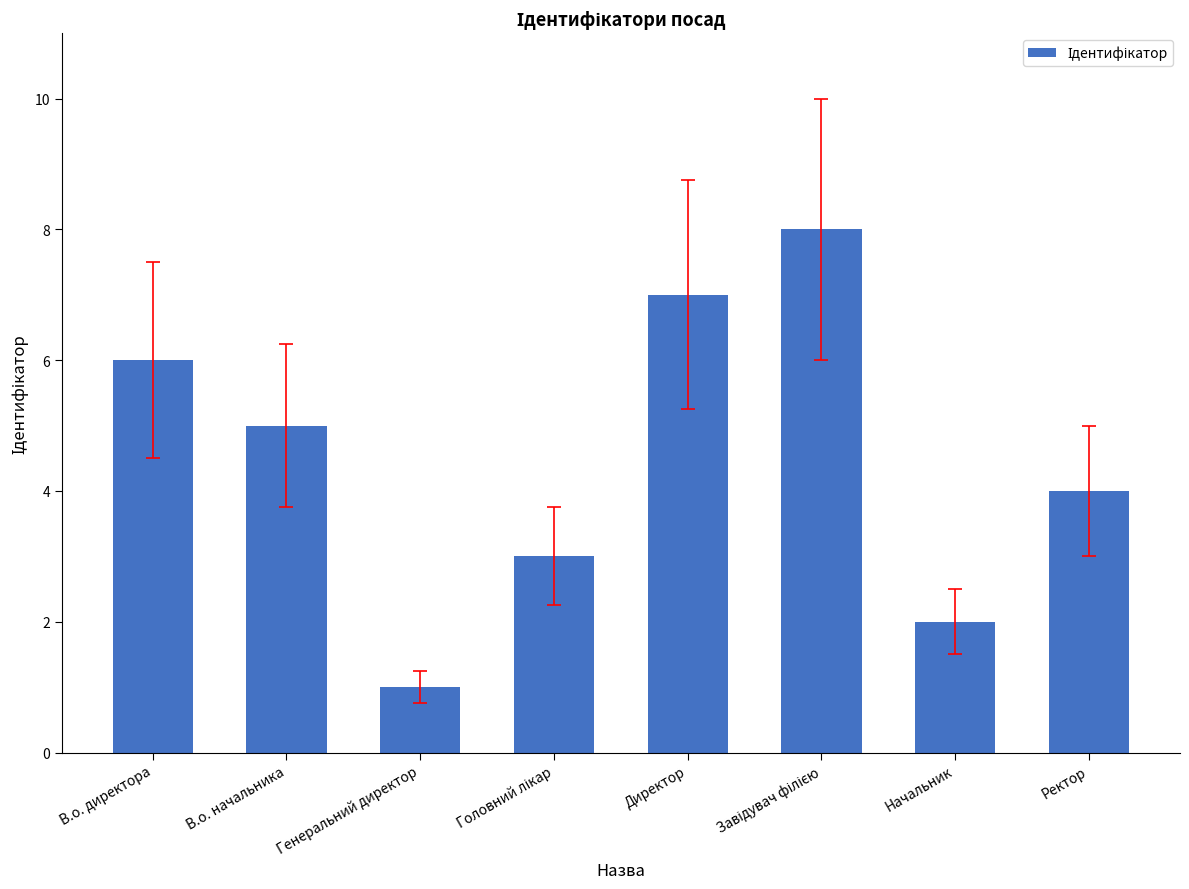

What is the difference between the second highest and minimum values?

6